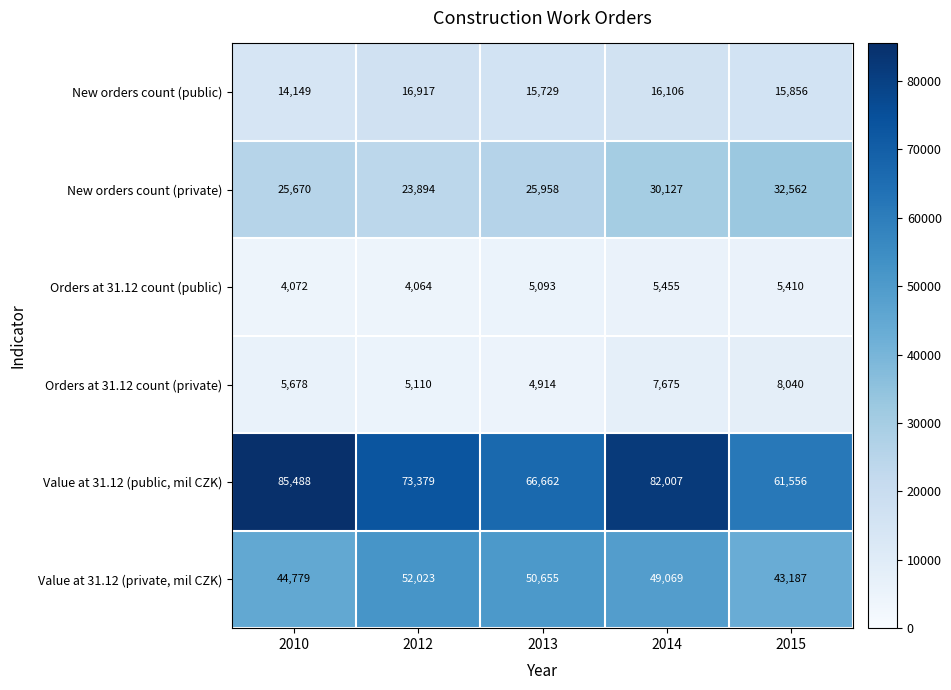

Reading right to left, transcribe all the data shown in this chart.

New orders count (public): 15856	16106	15729	16917	14149
New orders count (private): 32562	30127	25958	23894	25670
Orders at 31.12 count (public): 5410	5455	5093	4064	4072
Orders at 31.12 count (private): 8040	7675	4914	5110	5678
Value at 31.12 (public, mil CZK): 61556	82007	66662	73379	85488
Value at 31.12 (private, mil CZK): 43187	49069	50655	52023	44779